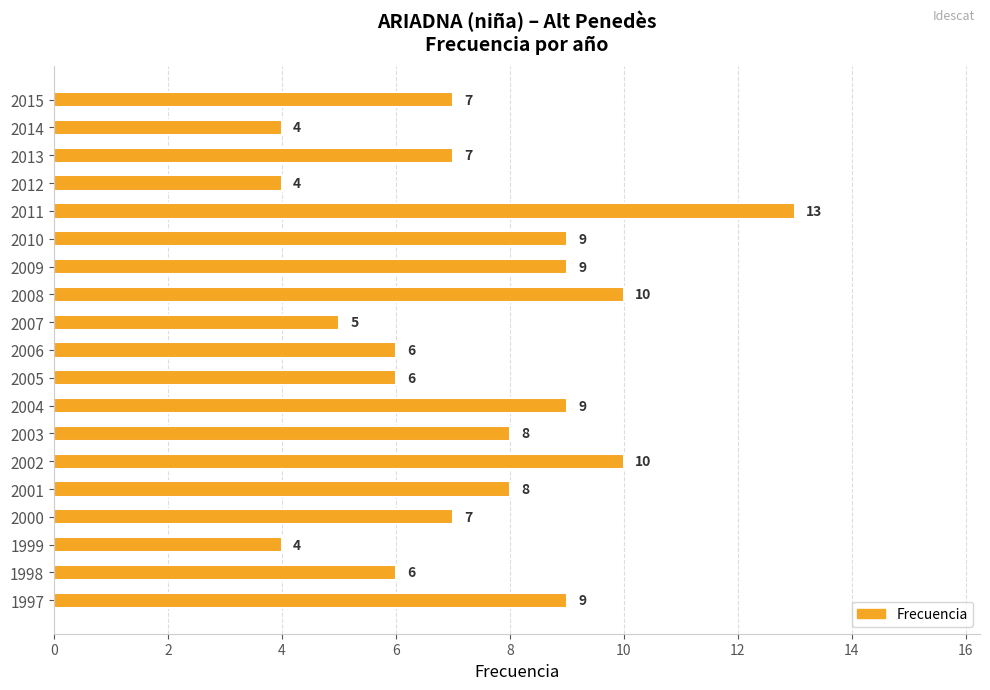

Does the chart contain stacked bars?

No